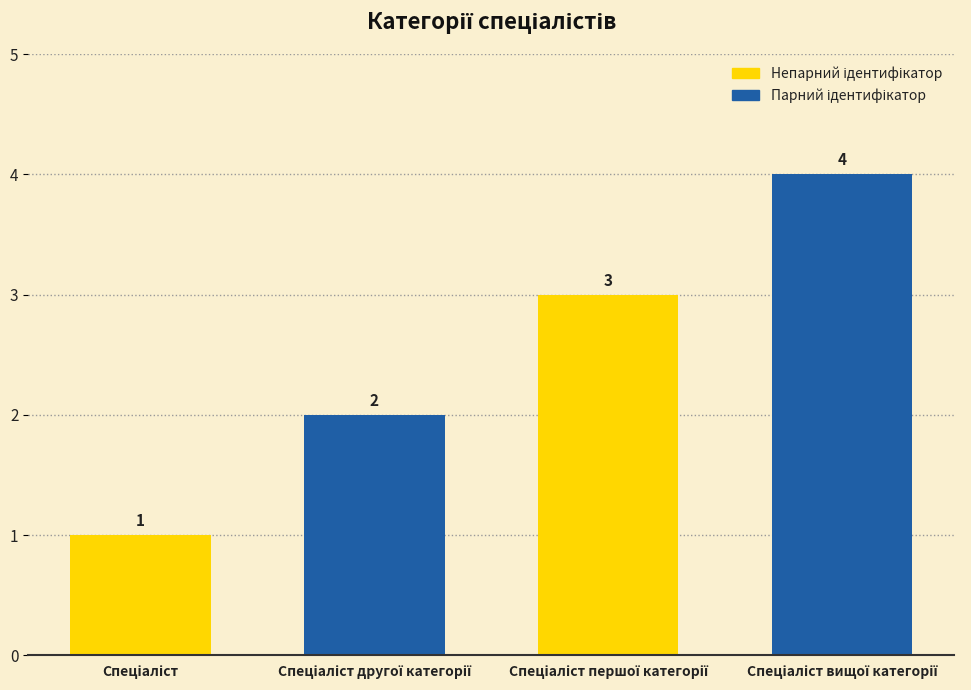

What is the value of the 2nd bar from the left?

2